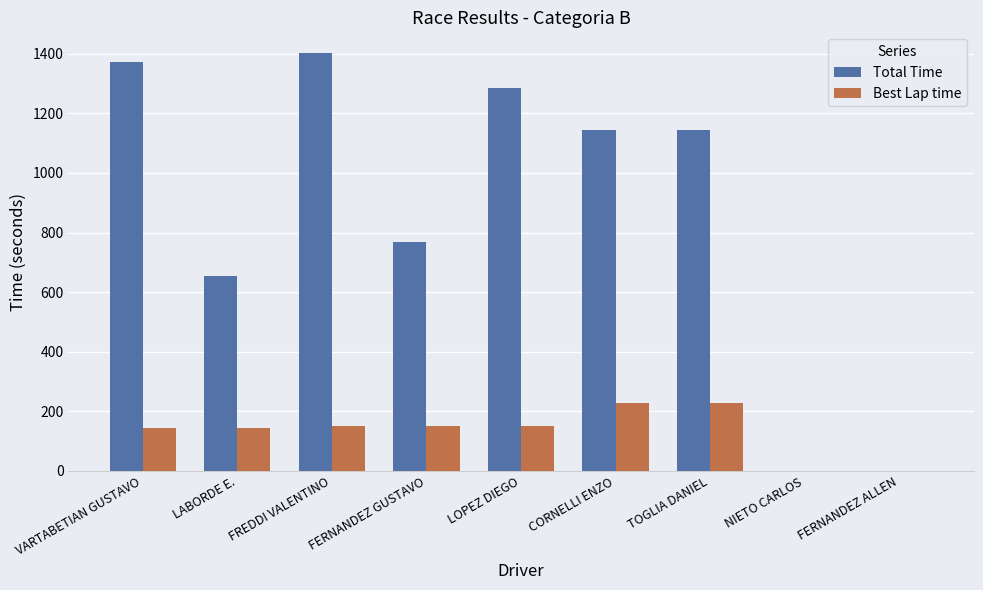

Between VARTABETIAN GUSTAVO and FERNANDEZ ALLEN, which series saw the biggest shift?

Total Time